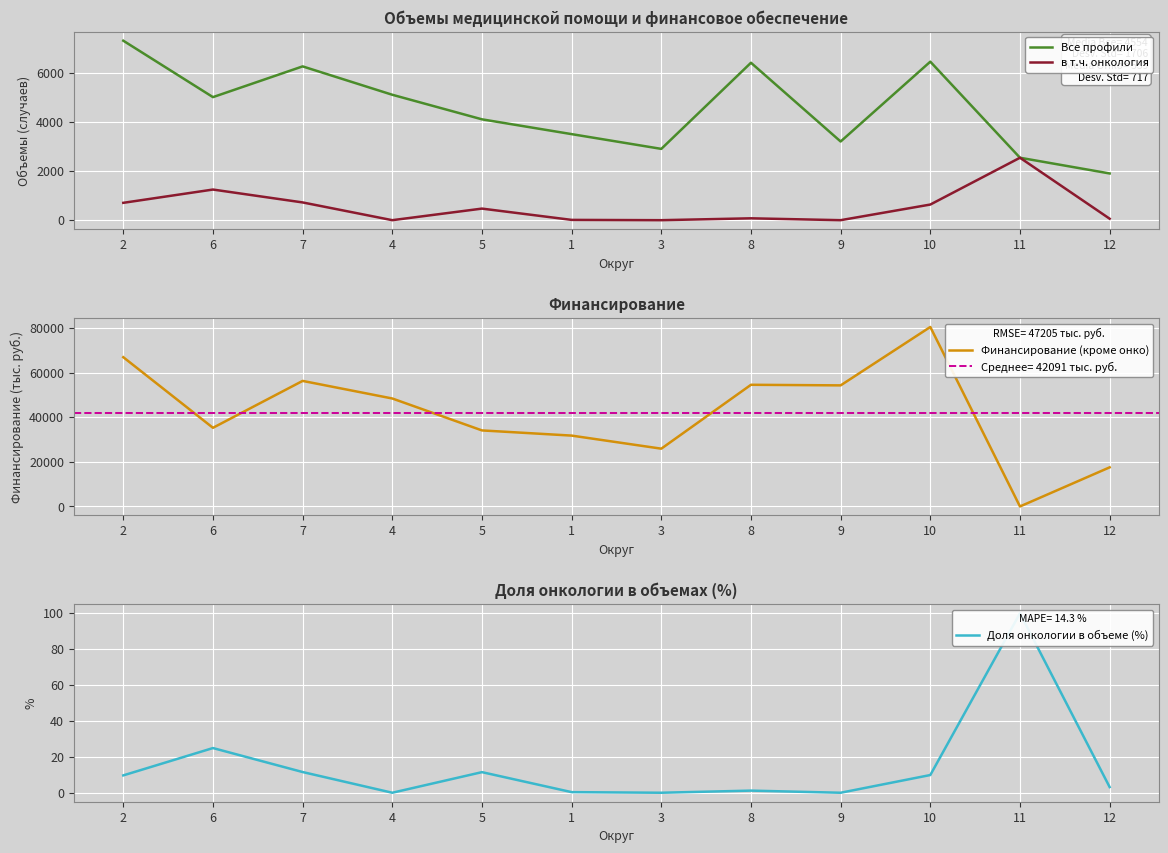

Does the chart display data point markers on the line(s)?

No